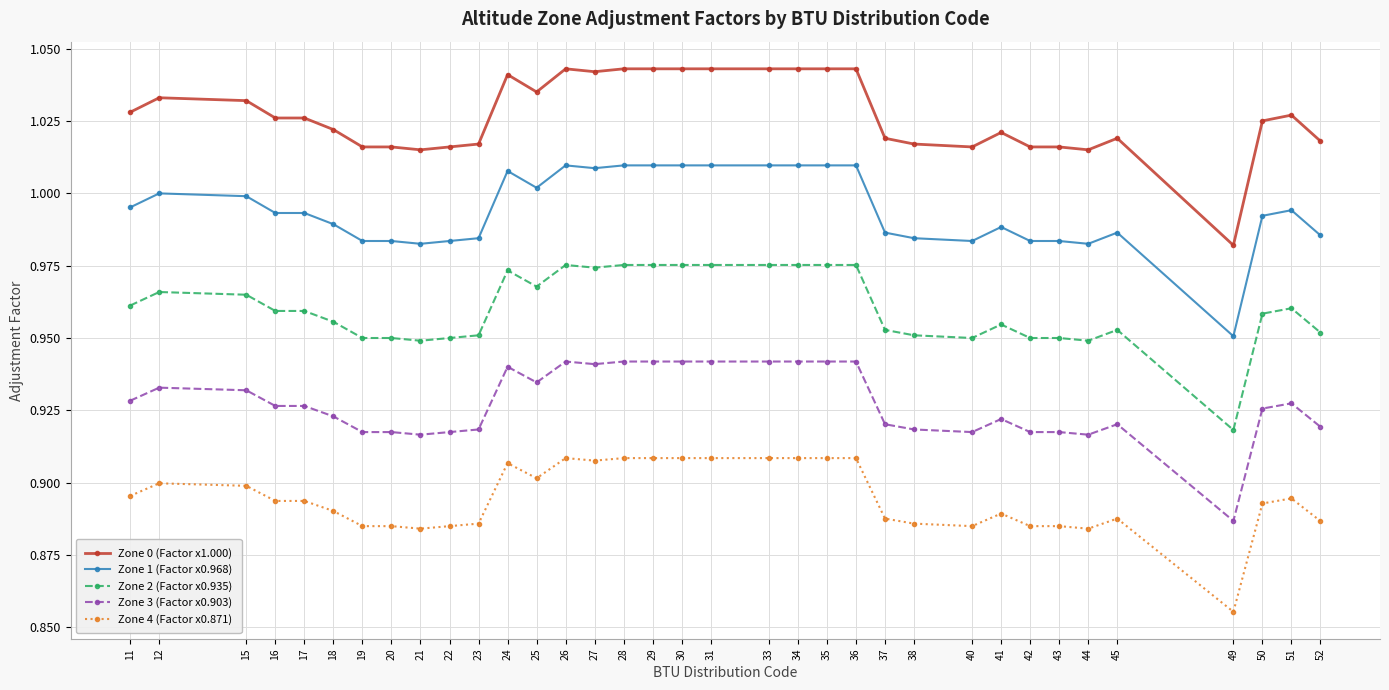

List the series in order of their peak value, lowest first.

Zone 4 (Factor x0.871), Zone 3 (Factor x0.903), Zone 2 (Factor x0.935), Zone 1 (Factor x0.968), Zone 0 (Factor x1.000)